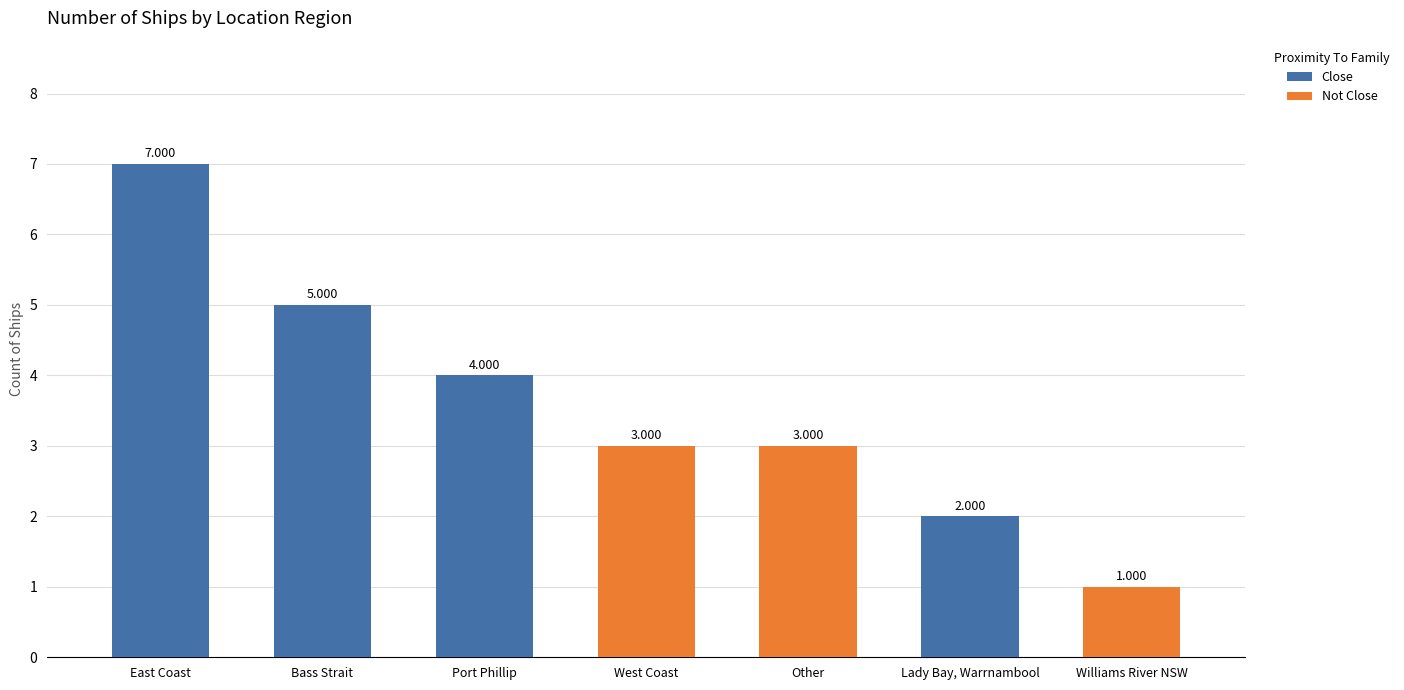

The chart shows a value of 2 at Lady Bay, Warrnambool. True or false?

True